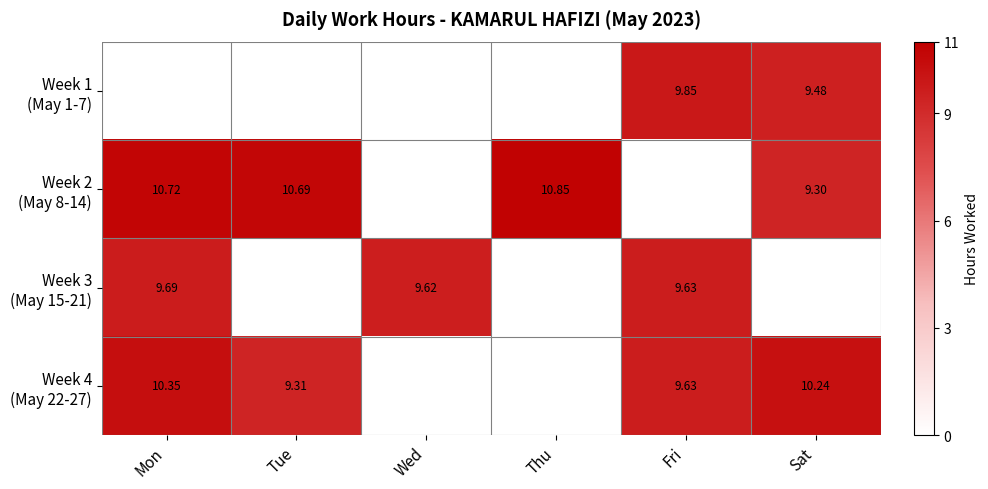

At which category is the sum across all series the highest?

Mon